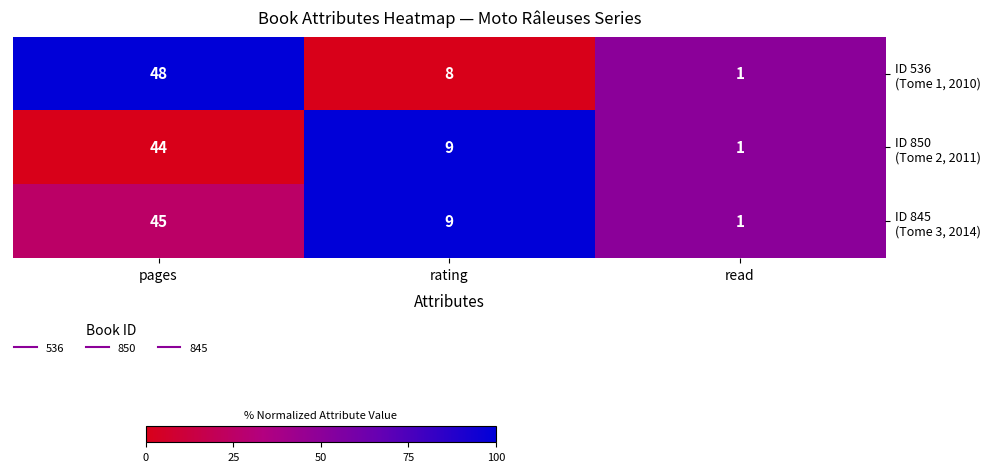

At which category is the sum across all series the highest?

pages